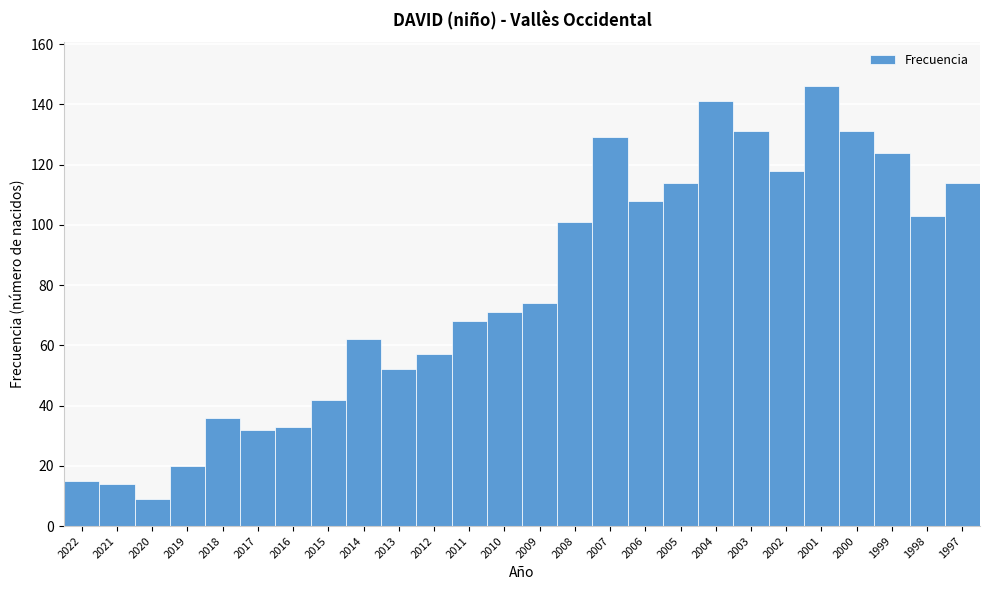

Reading left to right, extract all data points from this chart.

2022=15	2021=14	2020=9	2019=20	2018=36	2017=32	2016=33	2015=42	2014=62	2013=52	2012=57	2011=68	2010=71	2009=74	2008=101	2007=129	2006=108	2005=114	2004=141	2003=131	2002=118	2001=146	2000=131	1999=124	1998=103	1997=114